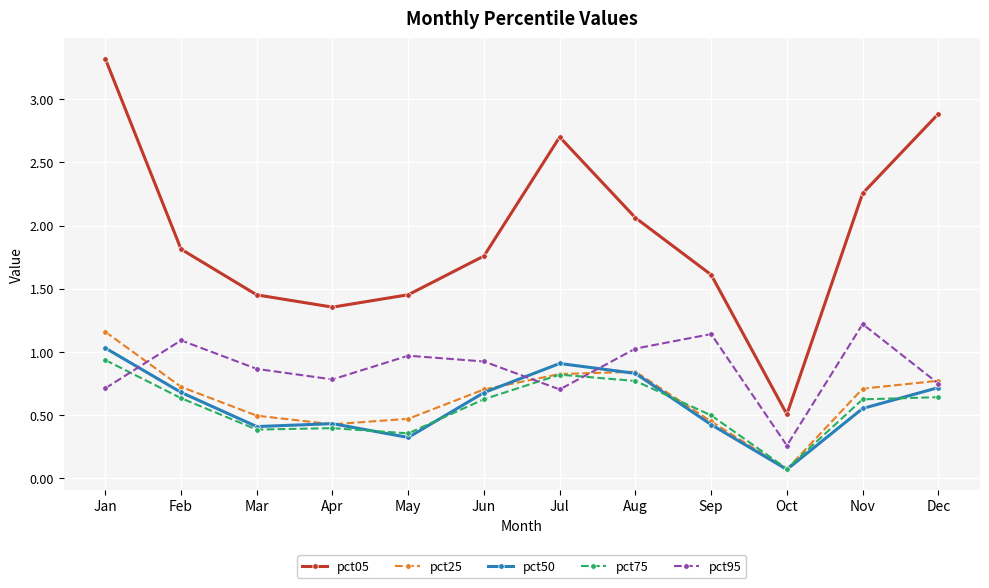

What is the maximum value shown in the chart?

3.3